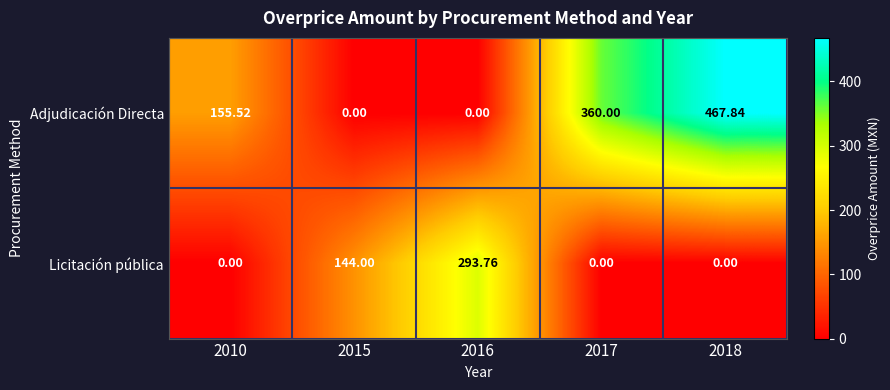

Which series changed the most between 2015 and 2016?

Licitación pública